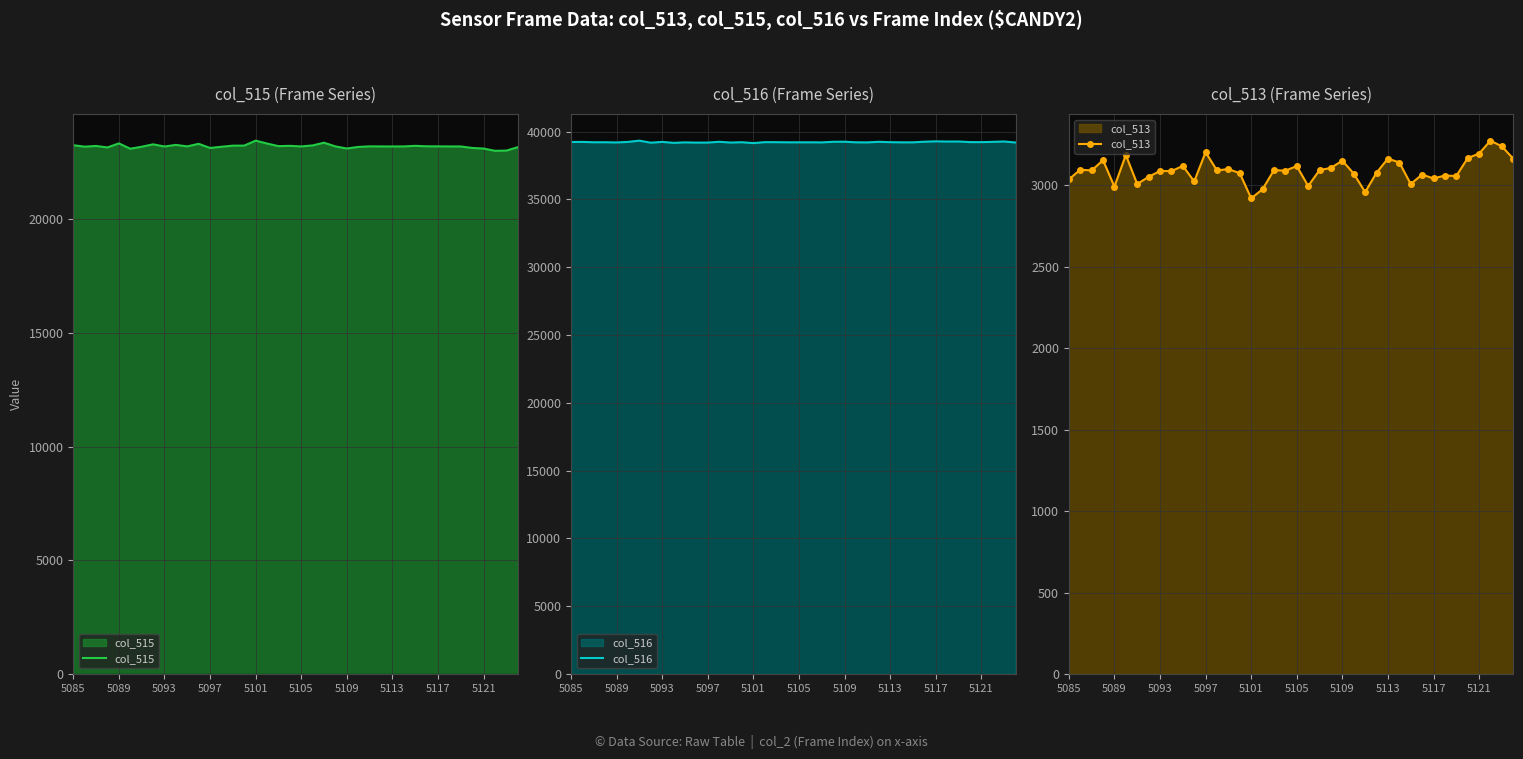

What is the maximum value for col_515?

23463